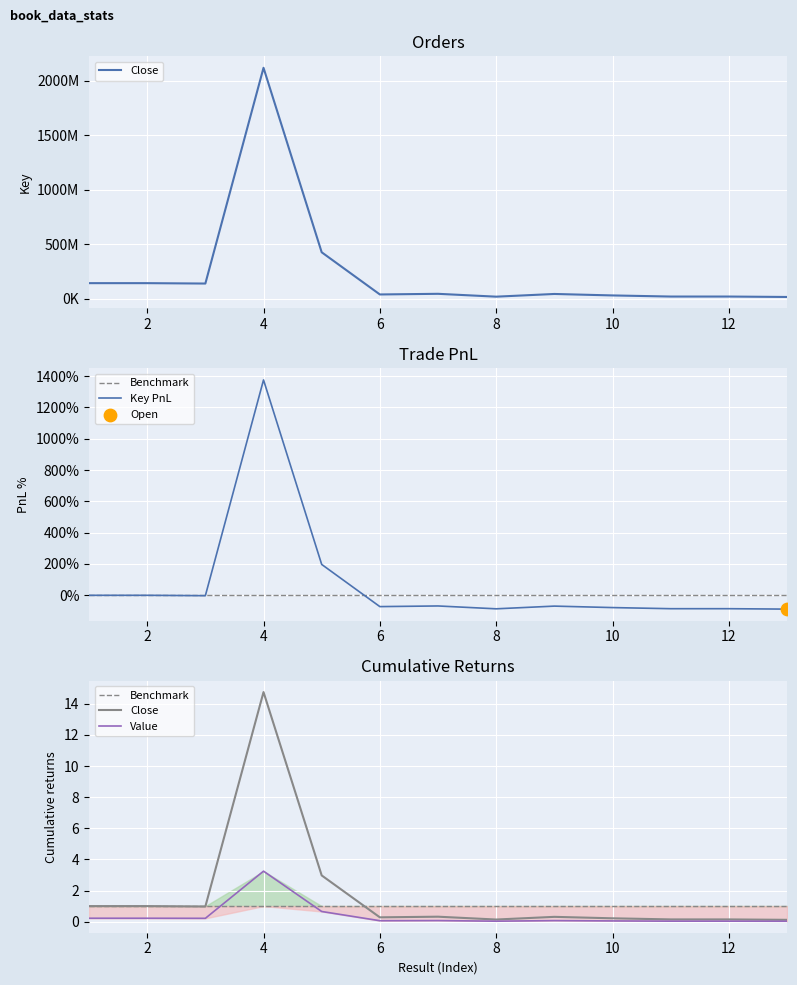

What is the change in value from 2 to 12?

-122900503